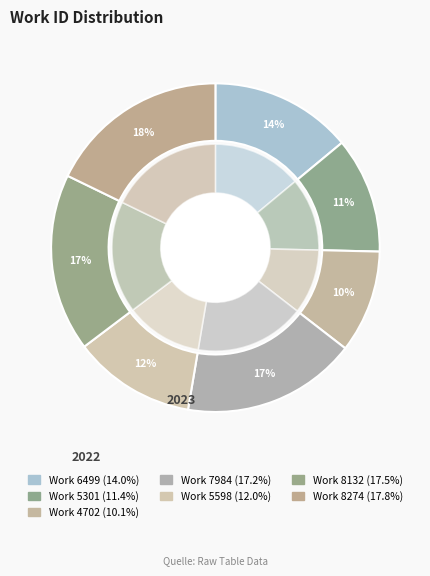

To the nearest percent, what is the difference between the 7984 and 6499 slice percentages?

3%